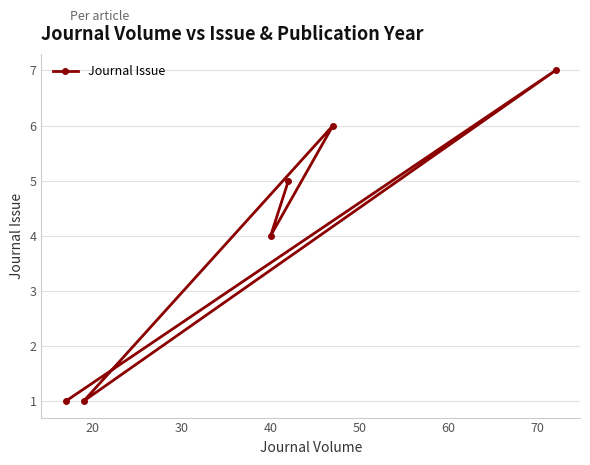

What is the difference between the maximum and minimum values?

6